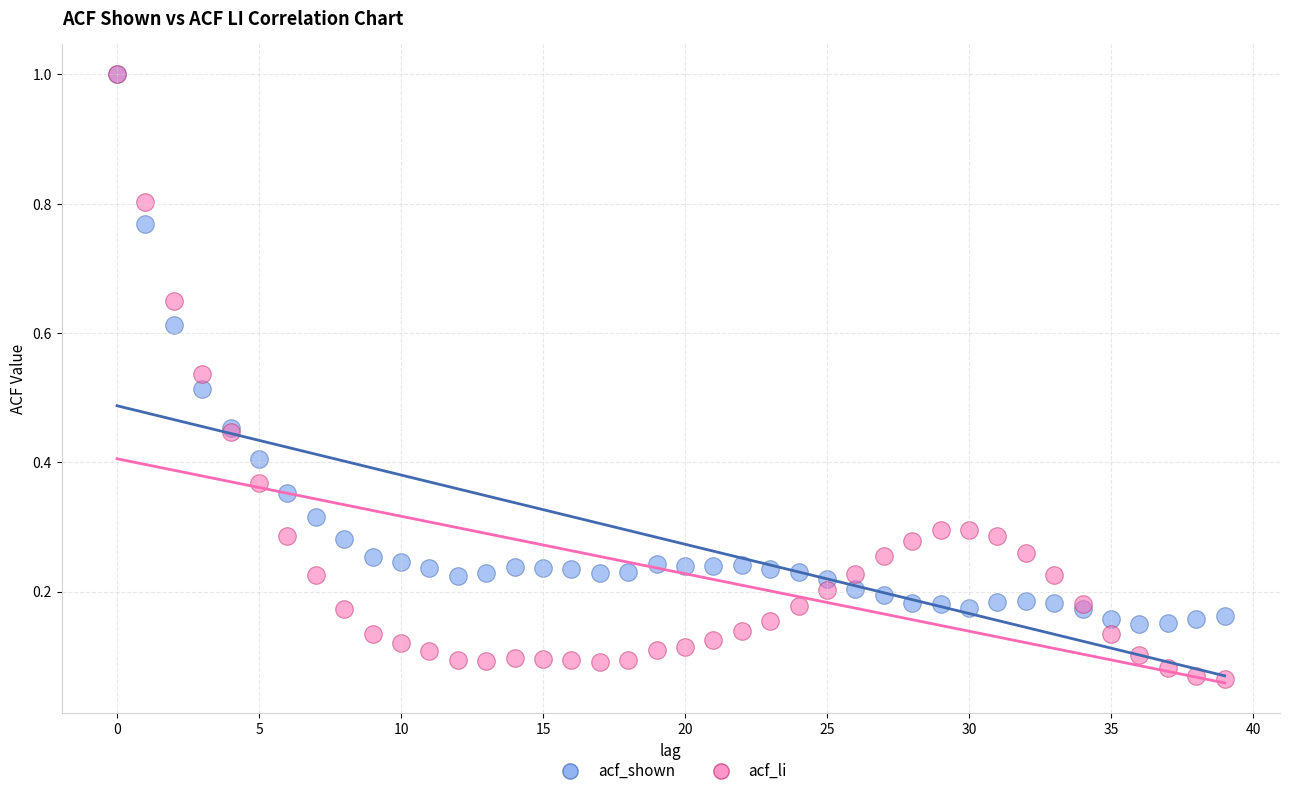

Which series has the largest Y range (max minus min)?

acf_li